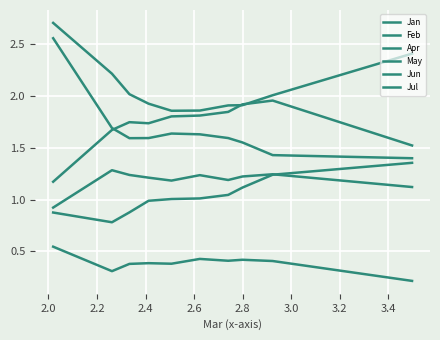

How many lines are shown in the chart?

6